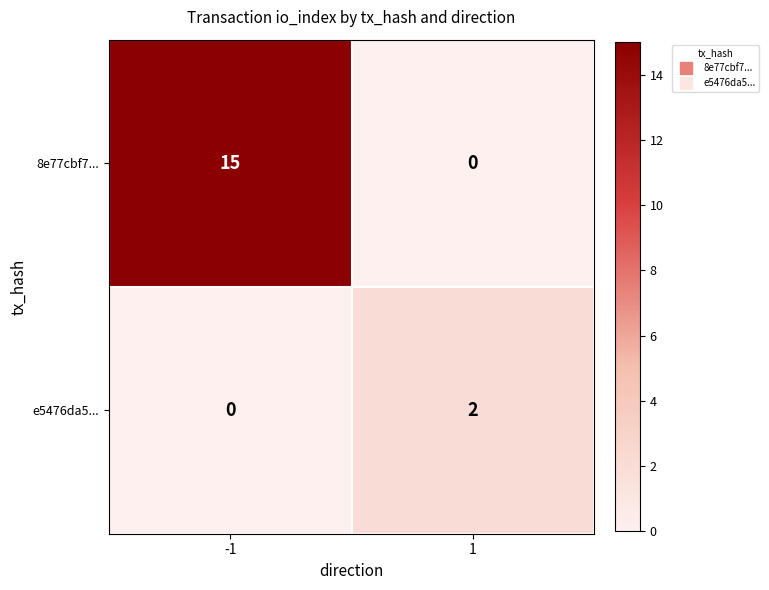

What is the total value across all series at -1?

15